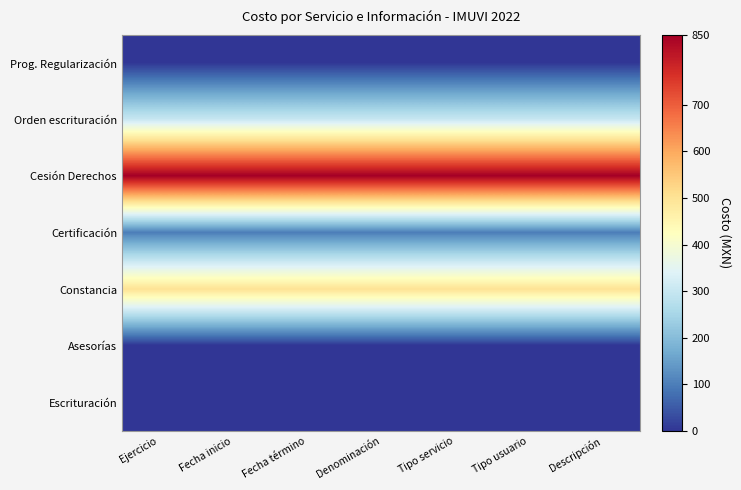

Reading left to right, what are all the values shown in this chart?

Prog. Regularización: Ejercicio=0	Fecha inicio=0	Fecha término=0	Denominación=0	Tipo servicio=0	Tipo usuario=0	Descripción=0
Orden escrituración: Ejercicio=300	Fecha inicio=300	Fecha término=300	Denominación=300	Tipo servicio=300	Tipo usuario=300	Descripción=300
Cesión Derechos: Ejercicio=850	Fecha inicio=850	Fecha término=850	Denominación=850	Tipo servicio=850	Tipo usuario=850	Descripción=850
Certificación: Ejercicio=100	Fecha inicio=100	Fecha término=100	Denominación=100	Tipo servicio=100	Tipo usuario=100	Descripción=100
Constancia: Ejercicio=500	Fecha inicio=500	Fecha término=500	Denominación=500	Tipo servicio=500	Tipo usuario=500	Descripción=500
Asesorías: Ejercicio=0	Fecha inicio=0	Fecha término=0	Denominación=0	Tipo servicio=0	Tipo usuario=0	Descripción=0
Escrituración: Ejercicio=0	Fecha inicio=0	Fecha término=0	Denominación=0	Tipo servicio=0	Tipo usuario=0	Descripción=0